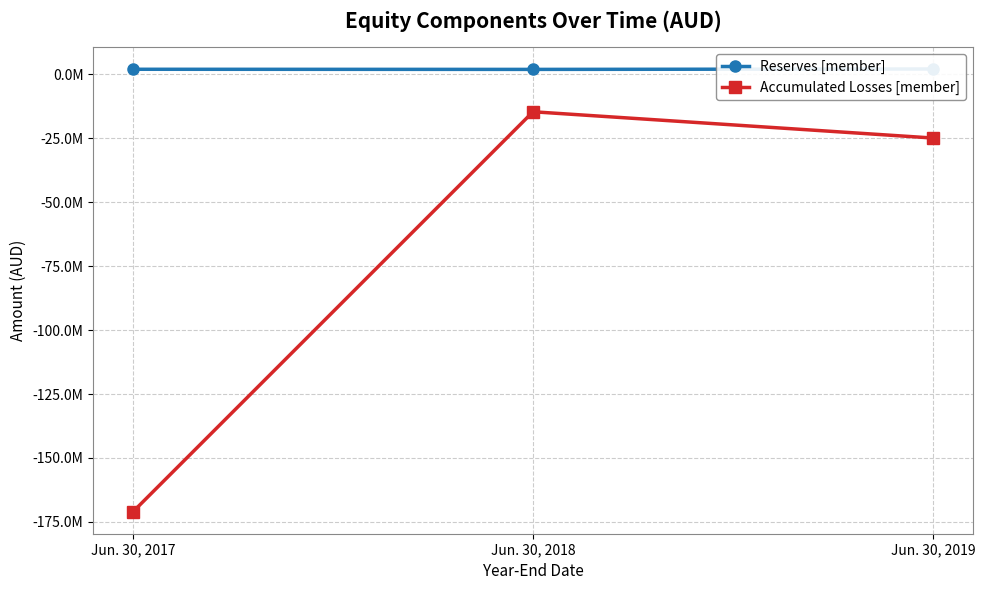

At which label does Accumulated Losses [member] first exceed -24948000?

Jun. 30, 2018